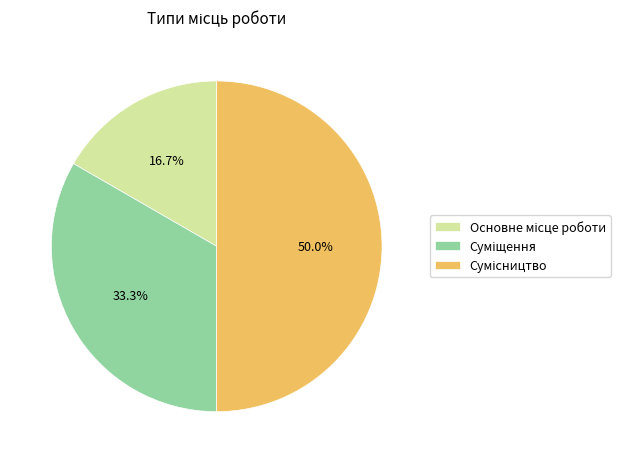

What is the change in value from Суміщення to Сумісництво?

+1